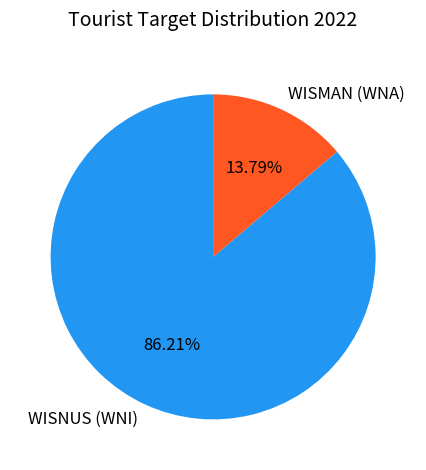

Rank the categories by value from highest to lowest.

WISNUS (WNI), WISMAN (WNA)